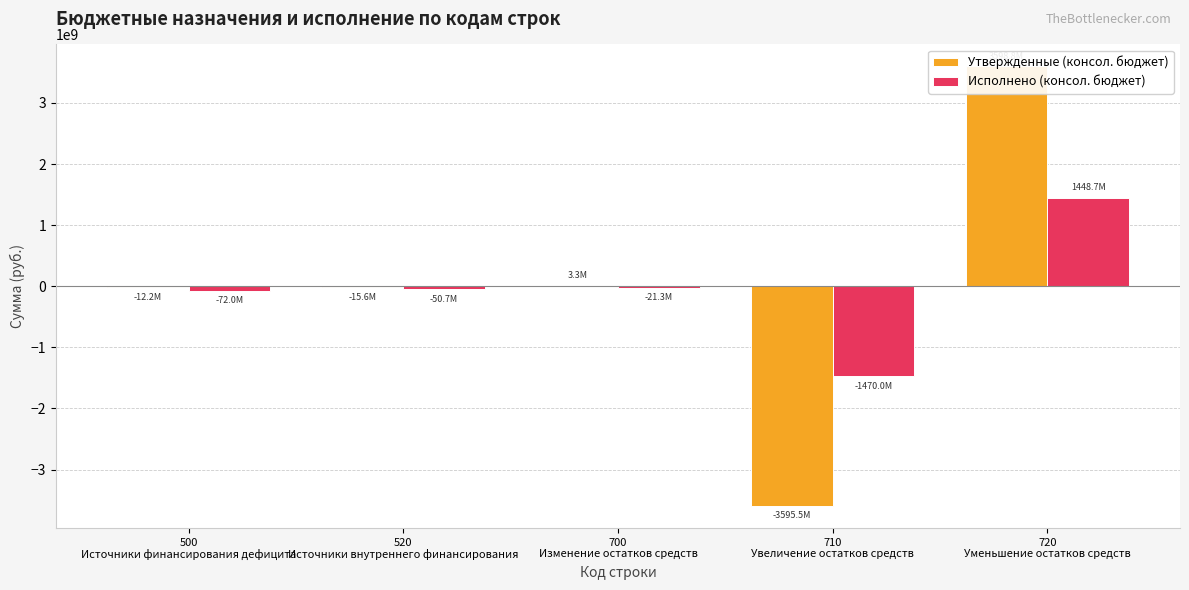

Rank the series by their maximum value, from highest to lowest.

Утвержденные (консол. бюджет), Исполнено (консол. бюджет)